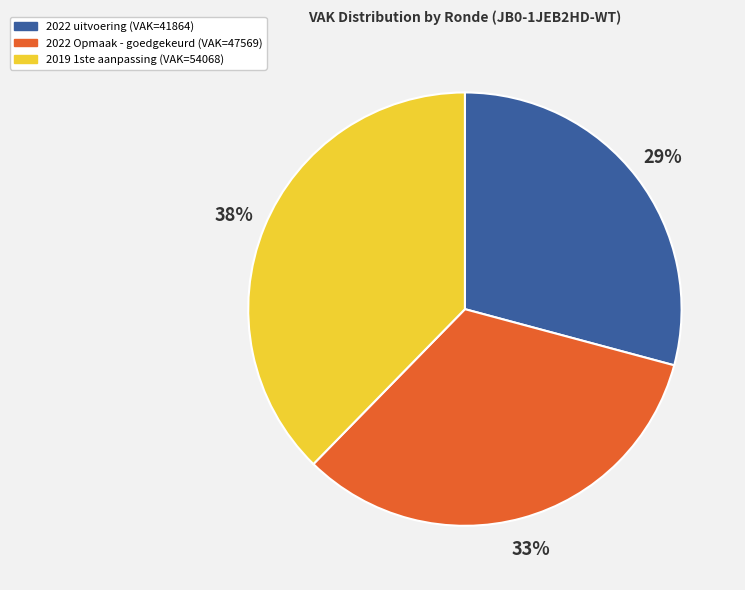

To the nearest percent, what is the difference between the largest and smallest slice percentages?

9%